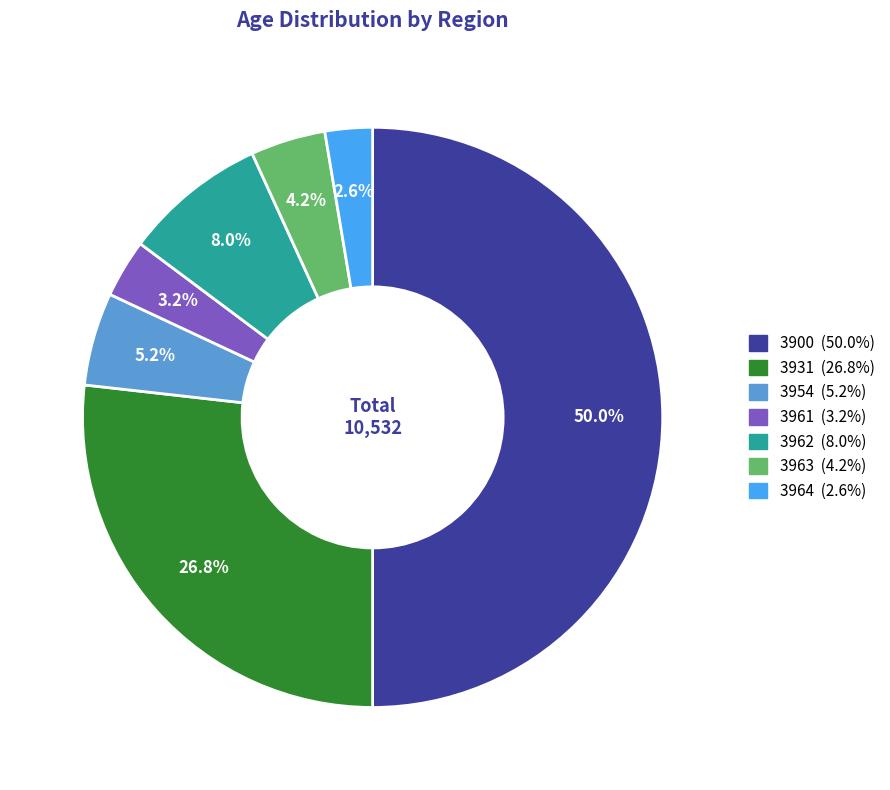

What is the total percentage of 3954 and 3962?

13.2%